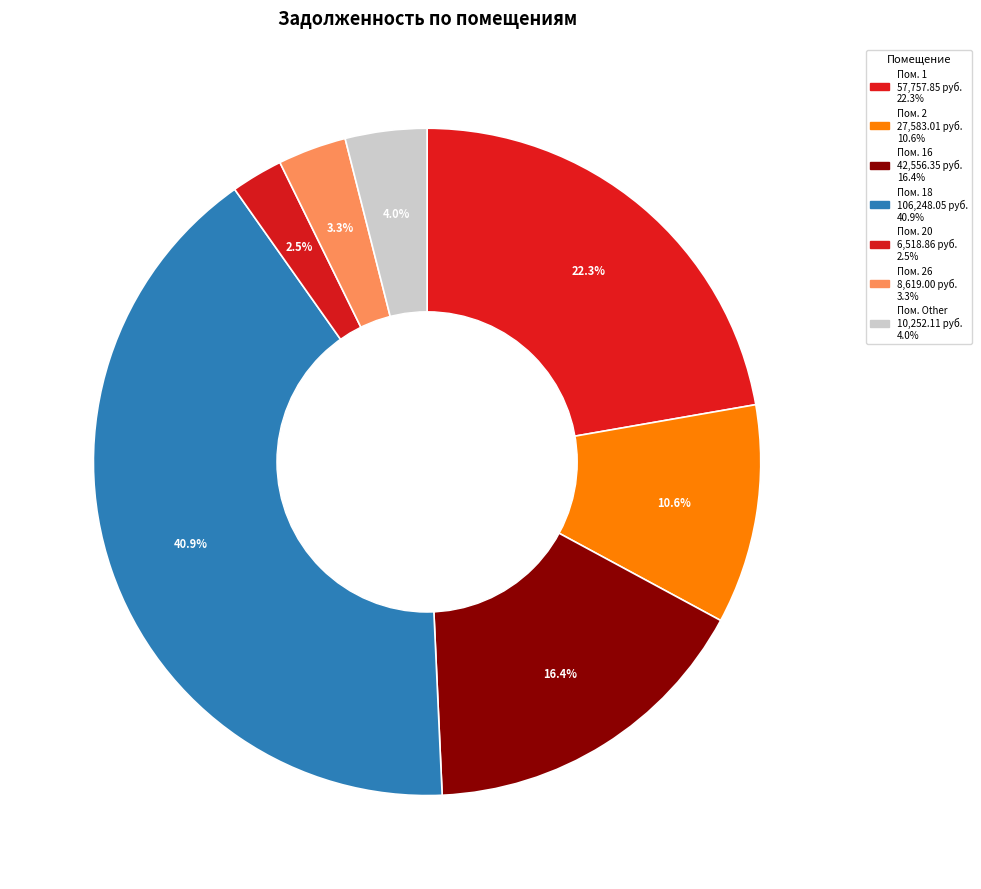

How many slices are in this pie chart?

7